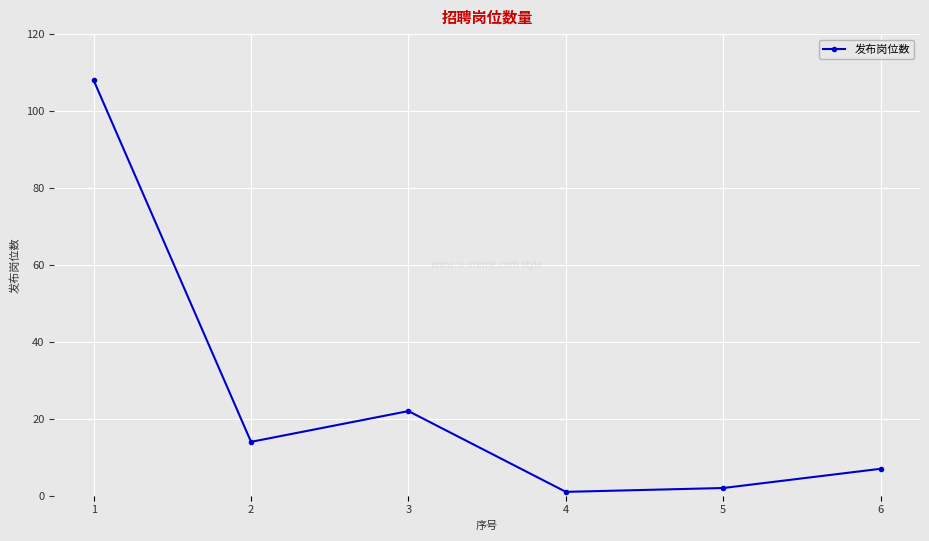

What is the difference between the maximum and minimum values?

107